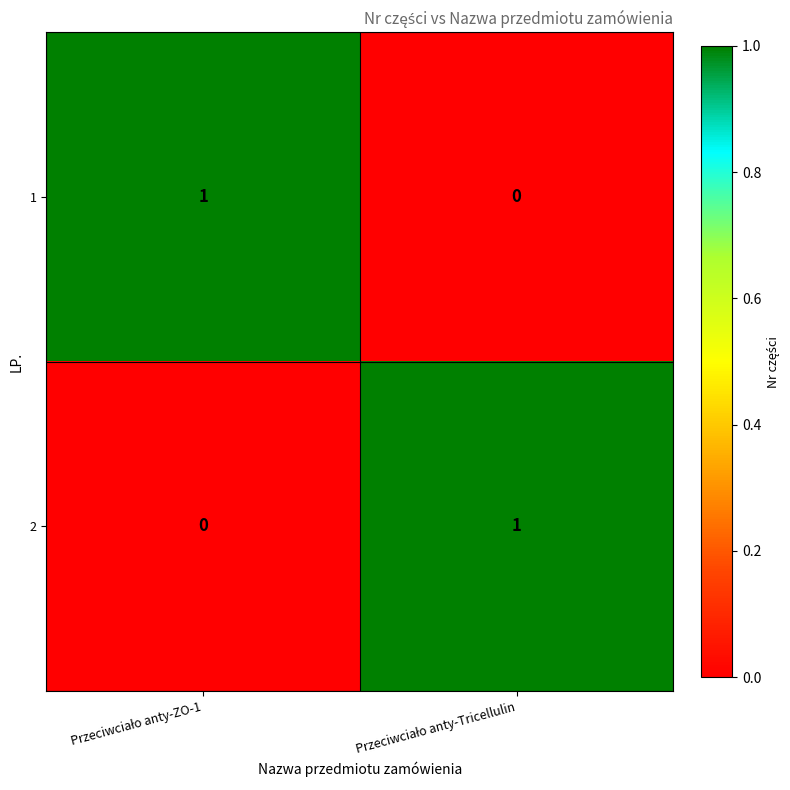

Reading right to left, what are all the values shown in this chart?

1: 0	1
2: 1	0